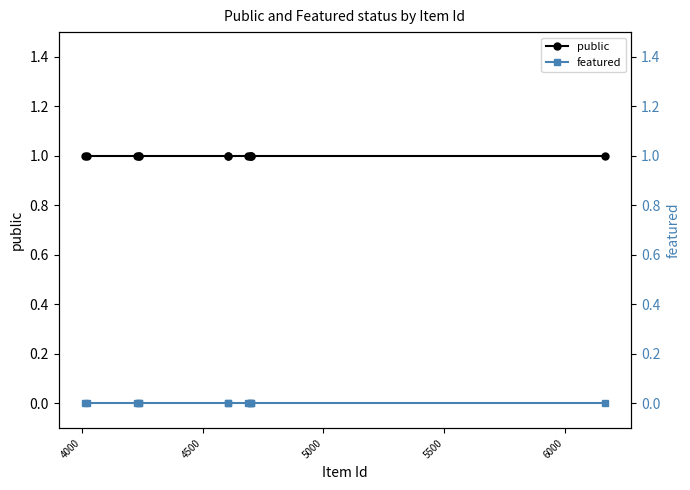

True or false: featured has more than 1 points higher than both neighbors.

False